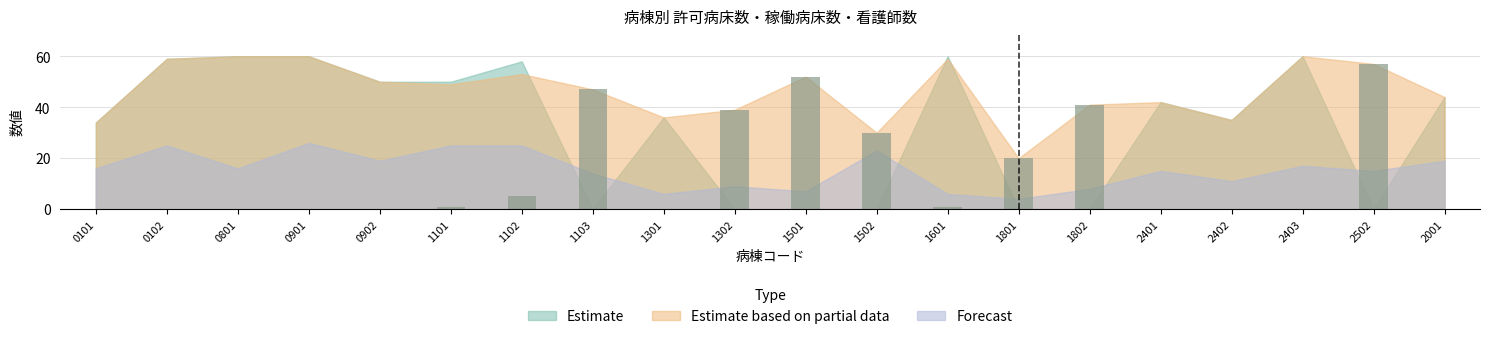

Between 1302 and 1502, which is larger?

1302